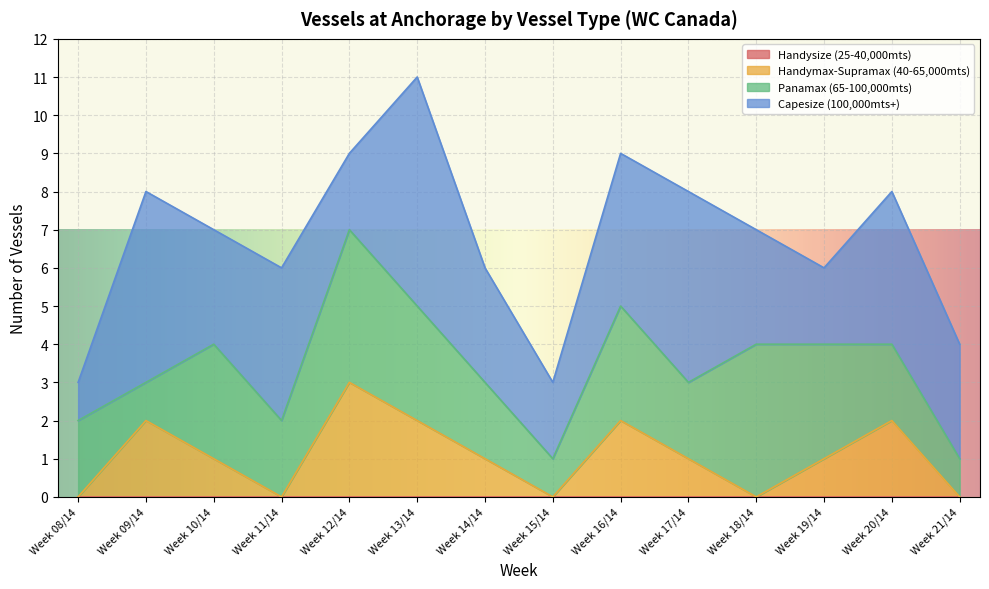

What position from the left is Week 09/14?

2